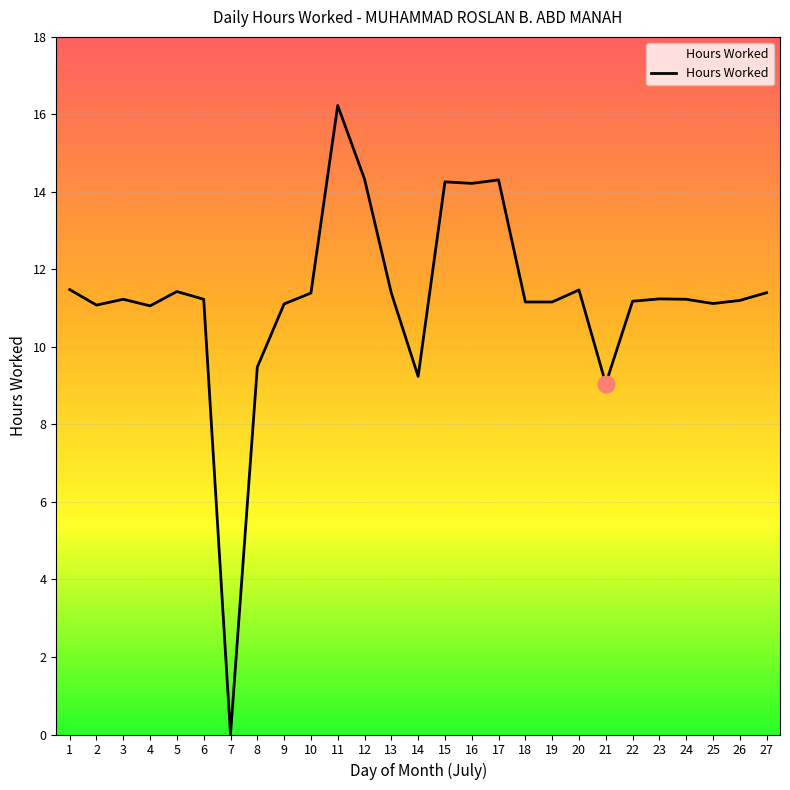

Count the number of data series in this chart.

1